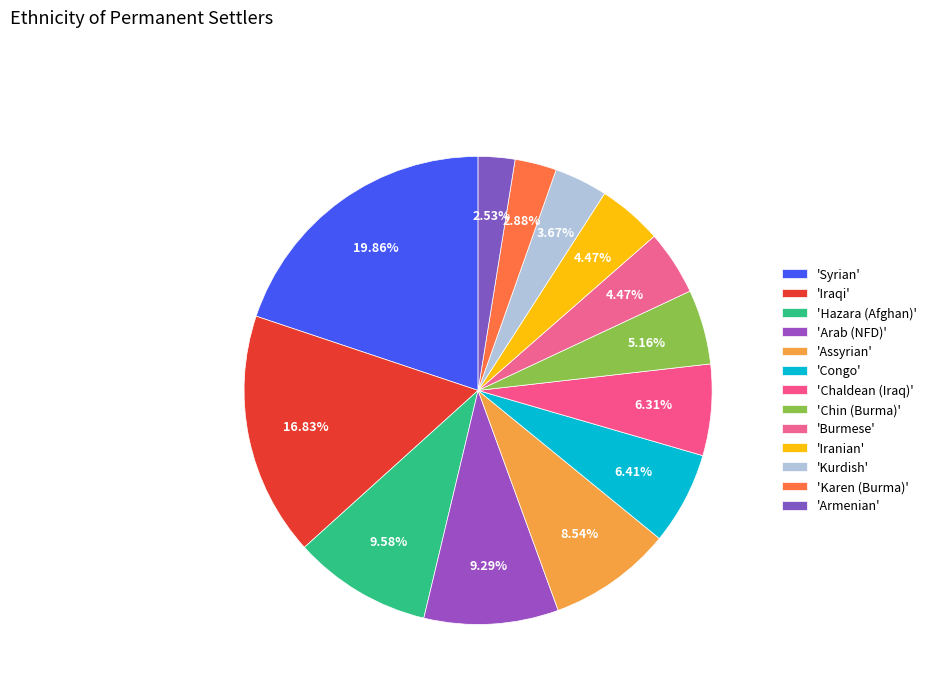

Count the number of slices in the pie.

13